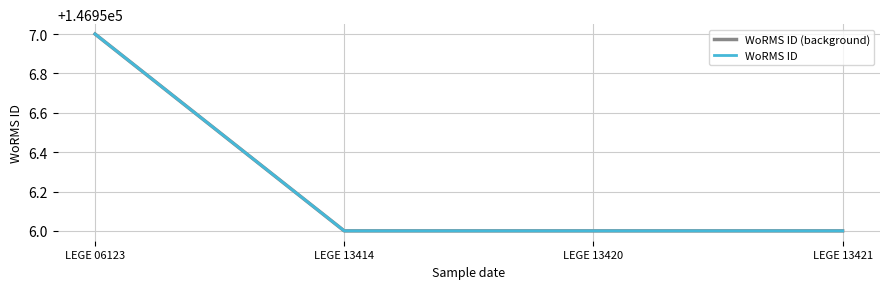

List the labels in order of WoRMS ID value, largest first.

LEGE 06123, LEGE 13414, LEGE 13420, LEGE 13421